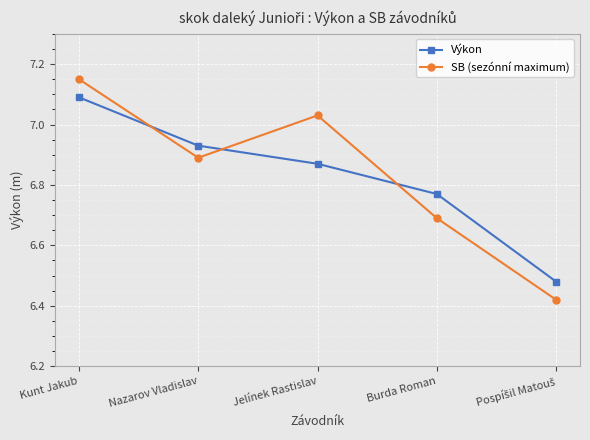

How many categories are shown in the chart?

5